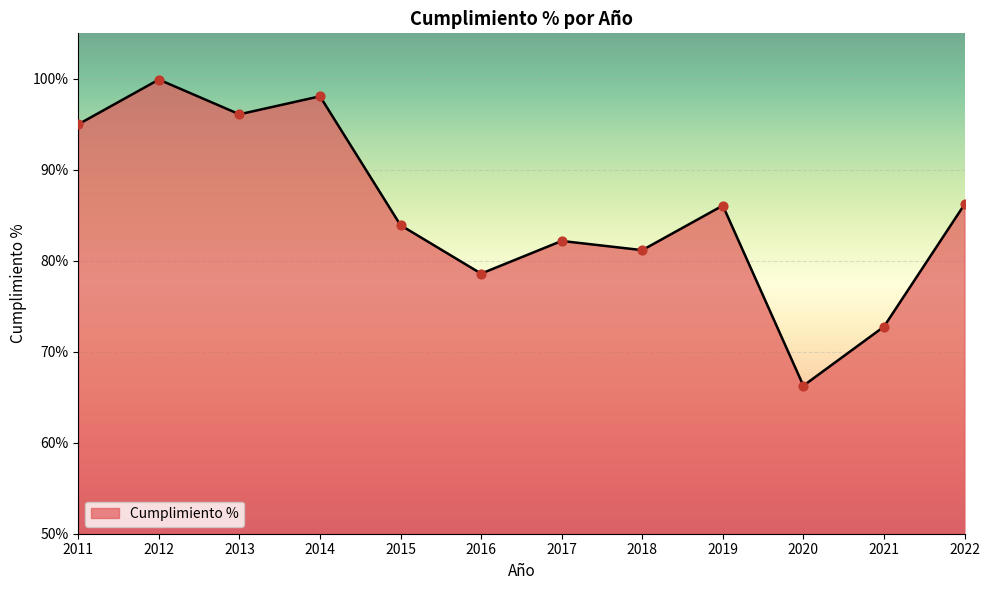

Approximately how many times larger is the value at 2019 compared to 2011?

0.9